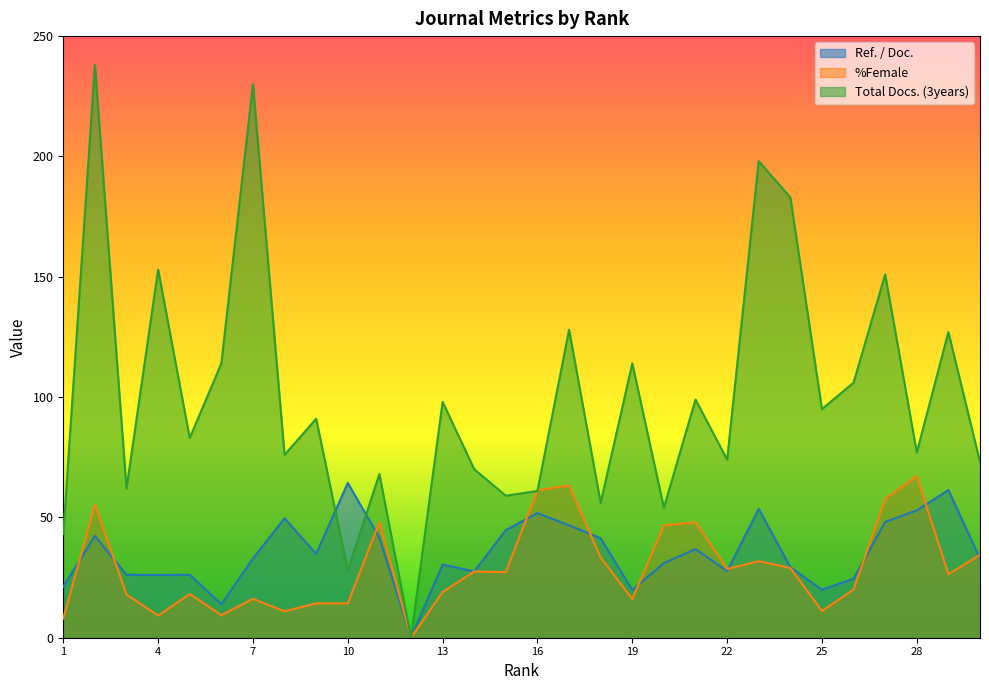

Read the %Female value at 22.

28.6